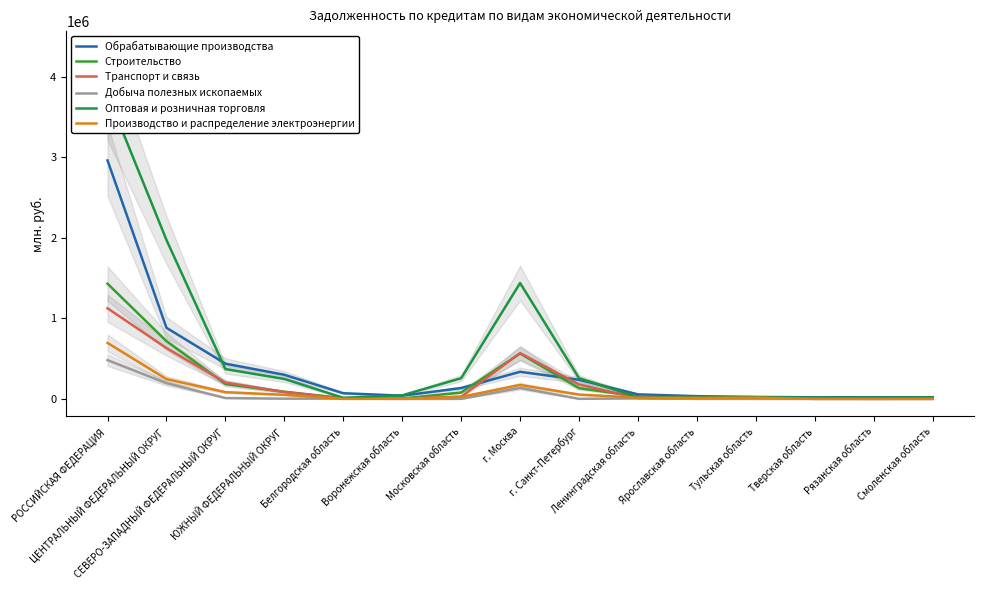

Where is Транспорт и связь nearest to the value 563516?

г. Москва